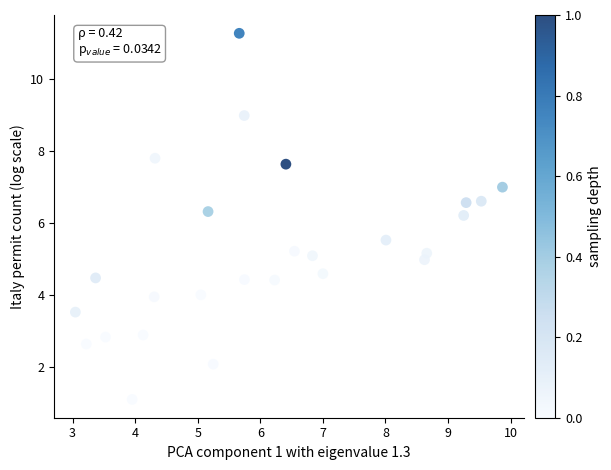

What is the range of X values (max minus min)?

6.8